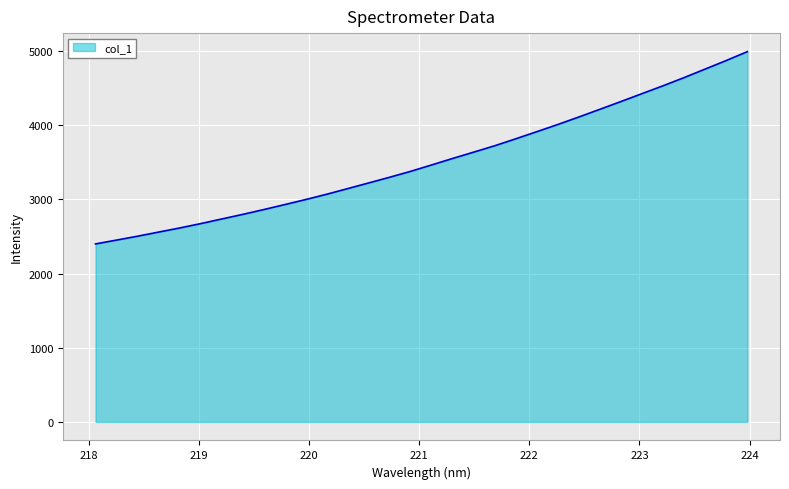

What is the minimum value shown in the chart?

2399.5